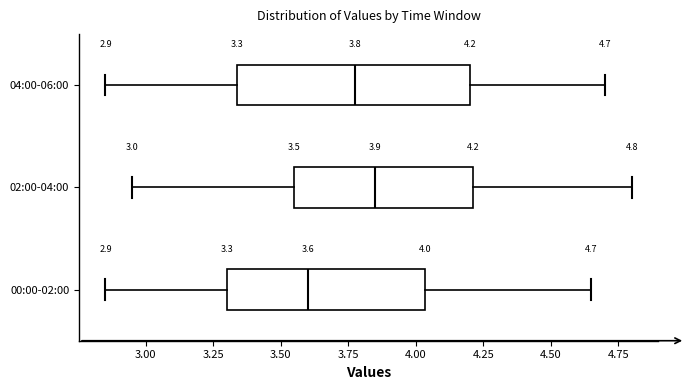

Which box's median line is the furthest to the right?

02:00-04:00